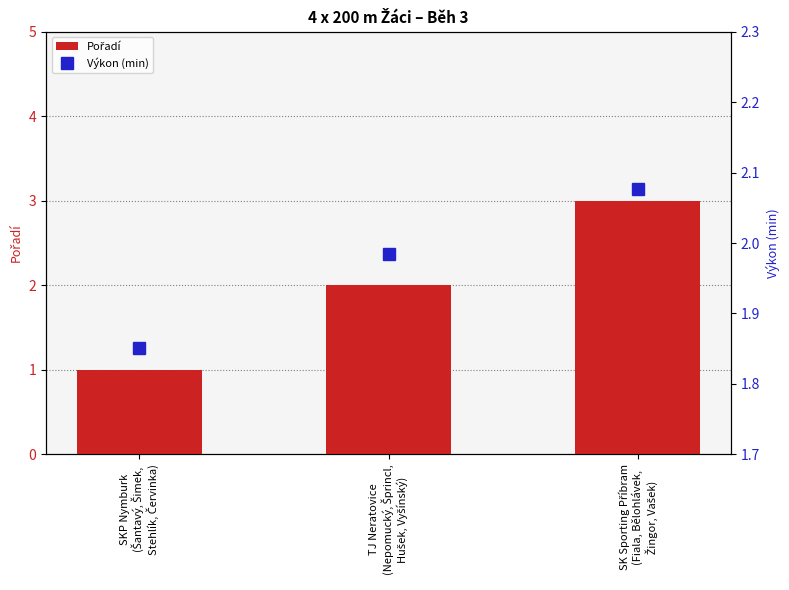

True or false: Výkon (min) has a value of 2.1 at SK Sporting Příbram
(Fiala, Bělohlávek,
Žingor, Vašek).

True